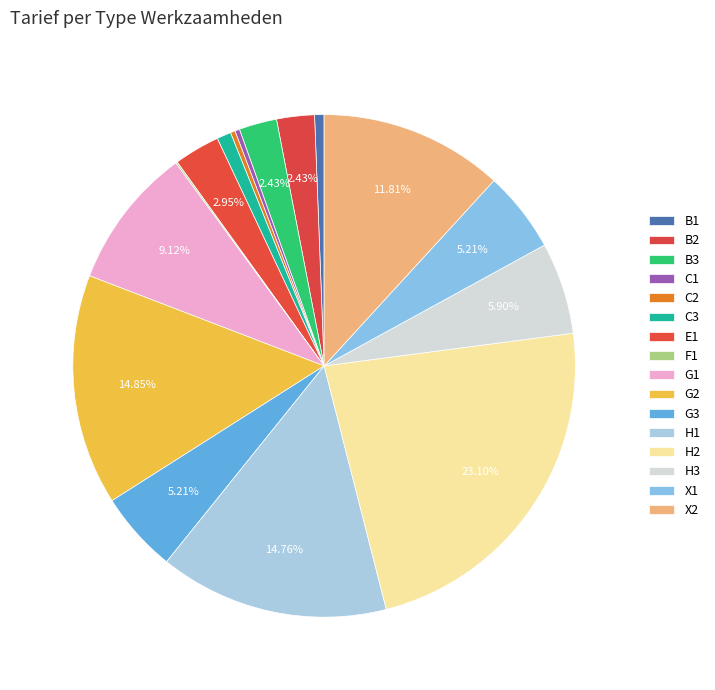

Rank the categories by value from highest to lowest.

H2, G2, H1, X2, G1, H3, G3, X1, E1, B2, B3, C3, B1, C1, C2, F1